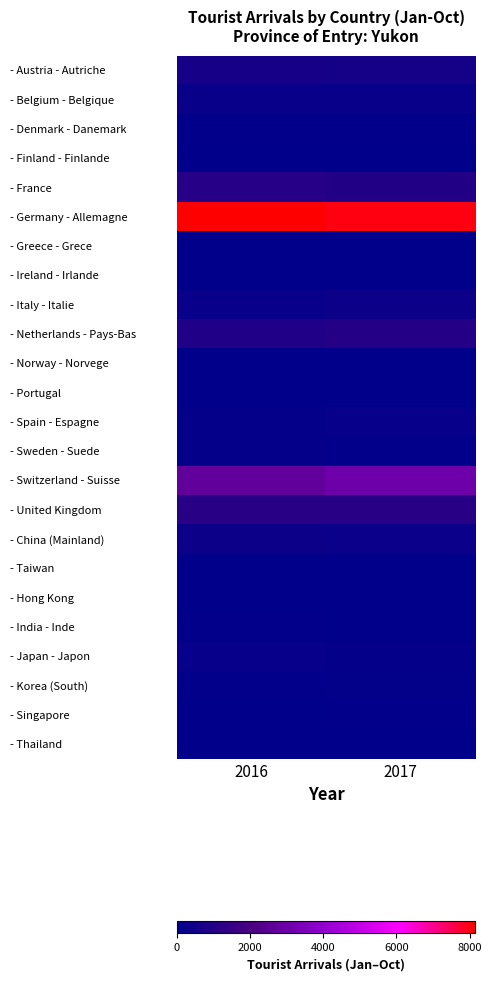

Which has a higher value, 2017 or 2016?

2016